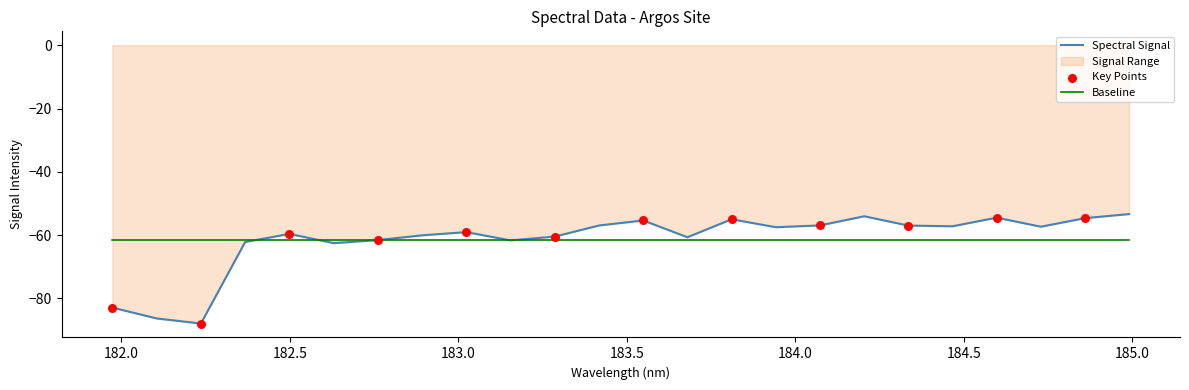

Which series has the largest range (max minus min)?

Spectral Signal